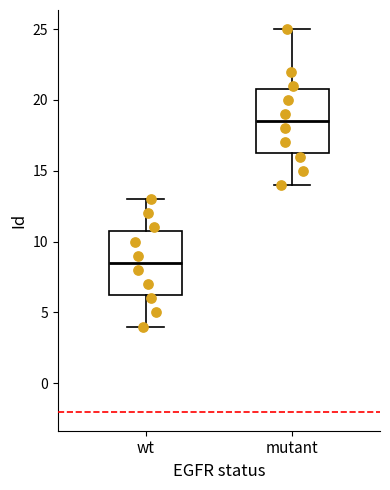

Reading left to right, transcribe this box plot: for each box, give where its median line is, the range the box spans, and where its two whiskers end, as read against the y-axis. The values are not printed on the chart, so give them approximately, as read against the axis.

wt: median 8.5, box 6.5 to 11.0, whiskers 4.0 to 13.0
mutant: median 18.5, box 16.5 to 21.0, whiskers 14.0 to 25.0